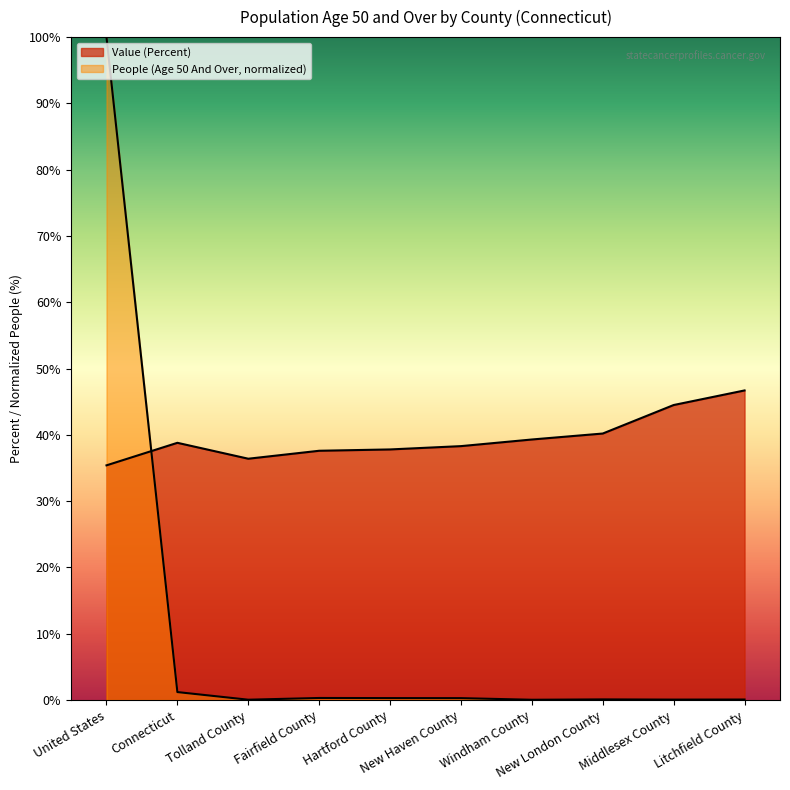

Between United States and Middlesex County, which series saw the biggest shift?

People (Age 50 And Over)